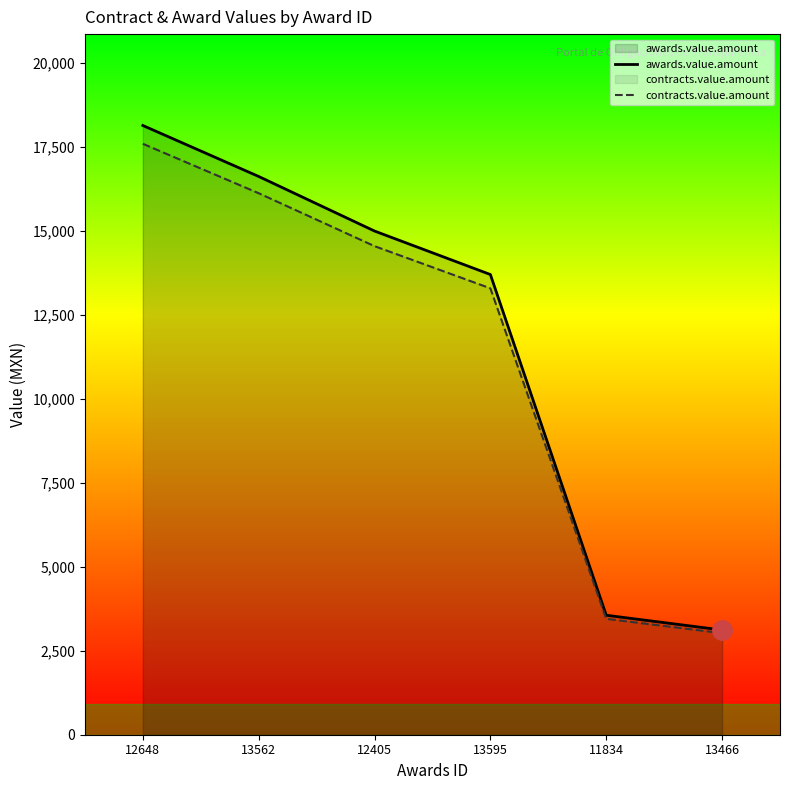

At which label does awards.value.amount first exceed 15000?

12648